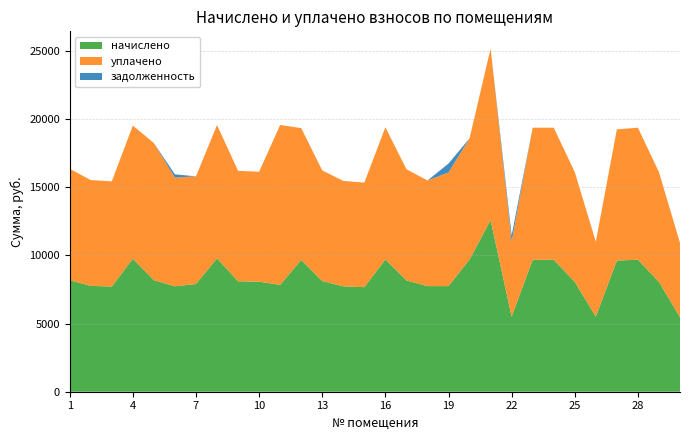

Reading right to left, what are all the values shown in this chart?

начислено: 30=5452.8	29=8048.6	28=9676.8	27=9615.4	26=5498.9	25=8048.6	24=9676.8	23=9676.8	22=5498.9	21=12579.8	20=9692.2	19=7741.4	18=7741.4	17=8156.2	16=9692.4	15=7664.6	14=7726.1	13=8110.1	12=9661.4	11=7833.6	10=8064.0	9=8094.7	8=9773.5	7=7895.0	6=7726.1	5=8171.5	4=9753.6	3=7710.7	2=7756.8	1=8171.5
уплачено: 30=5452.8	29=8048.6	28=9676.8	27=9615.4	26=5498.9	25=8048.6	24=9676.8	23=9676.8	22=5498.9	21=12579.8	20=8882.1	19=8336.2	18=7741.4	17=8156.2	16=9692.4	15=7664.6	14=7726.1	13=8110.1	12=9661.4	11=11719.5	10=8064.0	9=8094.7	8=9773.5	7=7895.0	6=7967.4	5=10055.1	4=9753.6	3=7710.7	2=7756.8	1=8171.5
задолженность: 30=0.0	29=0.0	28=0.0	27=0.9	26=0.0	25=0.0	24=0.0	23=0.0	22=458.2	21=0.0	20=0.0	19=645.1	18=0.0	17=0.0	16=0.0	15=0.0	14=0.0	13=0.0	12=0.0	11=0.0	10=0.0	9=0.0	8=0.0	7=0.0	6=241.4	5=0.0	4=0.0	3=0.0	2=0.0	1=0.0